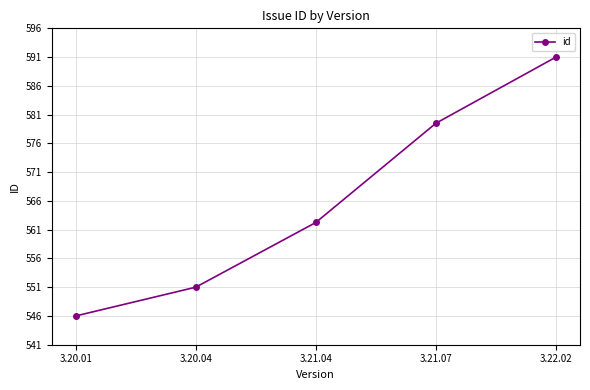

What is the approximate value at 3.22.02?

591.0